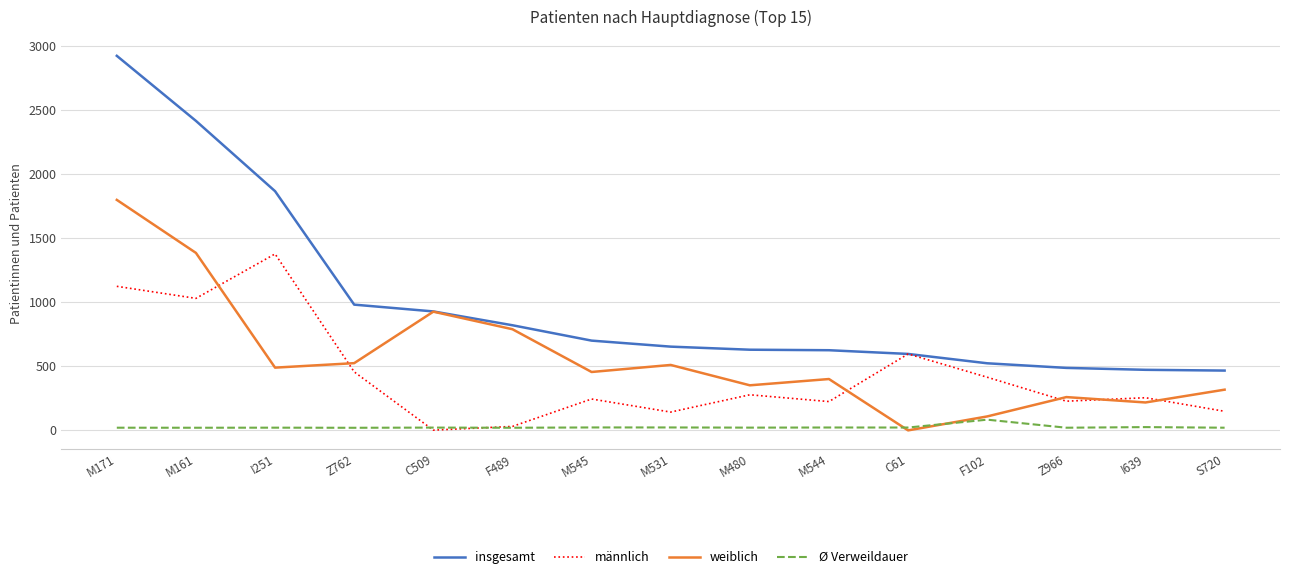

List the series in order of their peak value, lowest first.

Ø Verweildauer, männlich, weiblich, insgesamt